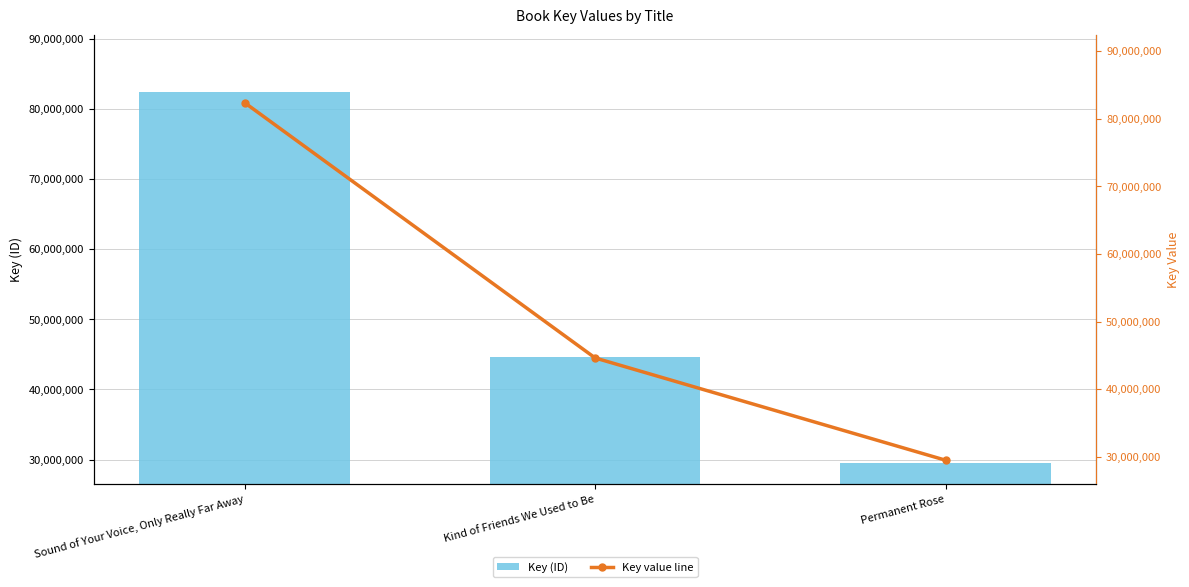

List the series in order of their peak value, highest first.

Key (ID), średnia wartość (line)